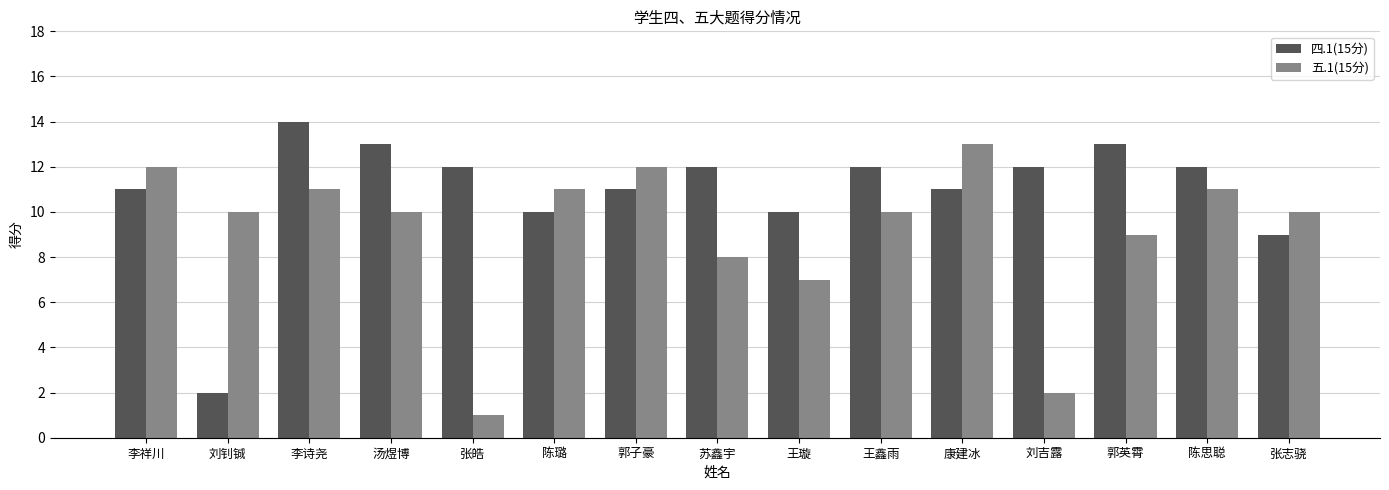

What is the average value of the 四.1(15分) series?

11